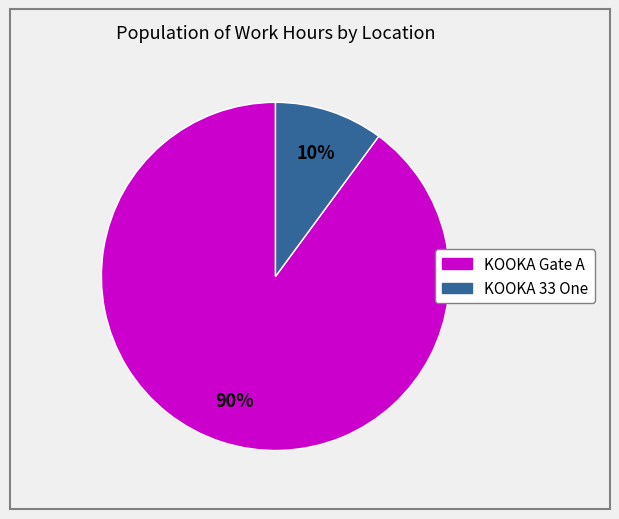

Which slice represents more than half of the pie?

KOOKA Gate A